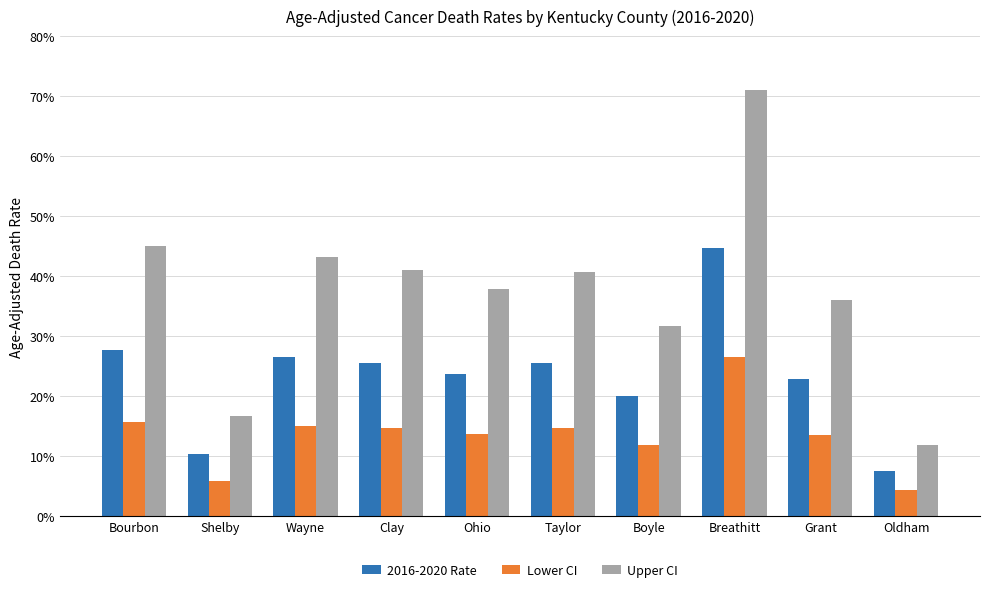

List the series in order of their overall mean, lowest first.

Lower CI, 2016-2020 Rate, Upper CI